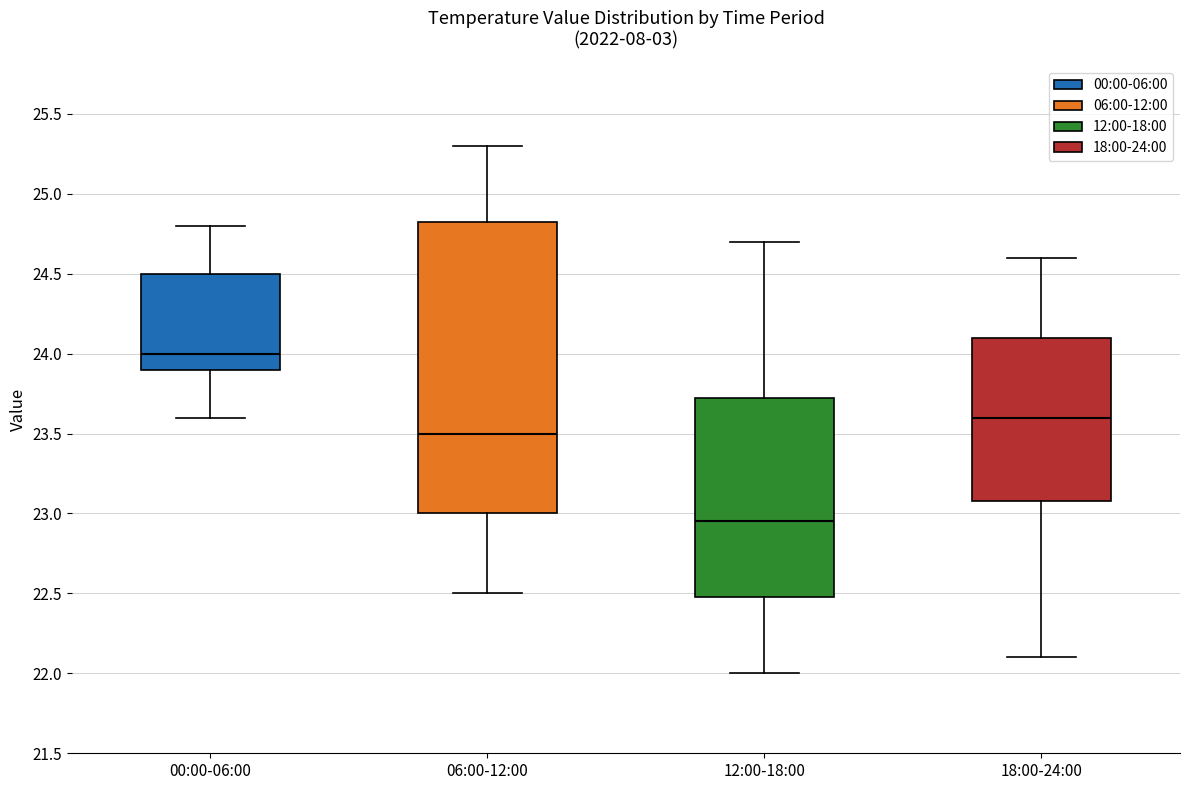

Which box has the highest median line?

00:00-06:00